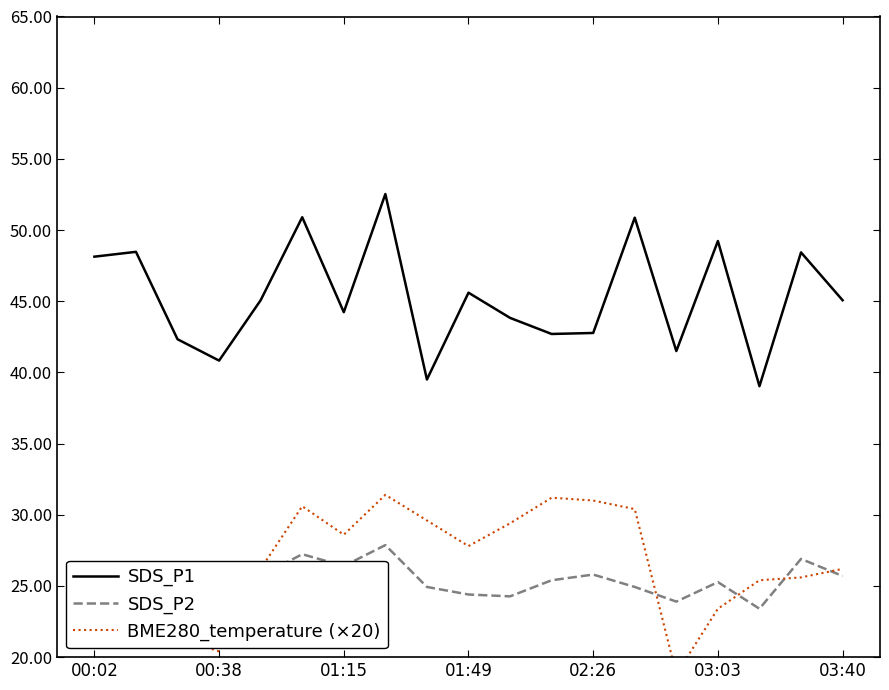

True or false: SDS_P1 and SDS_P2 intersect in this chart.

False